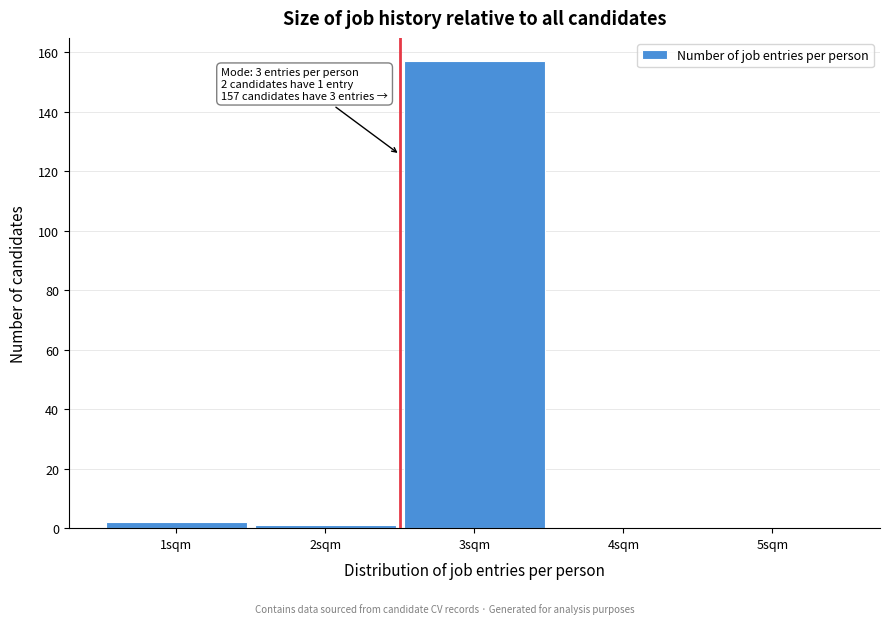

Reading left to right, what are all the values shown in this chart?

1sqm=2	2sqm=1	3sqm=157	4sqm=0	5sqm=0